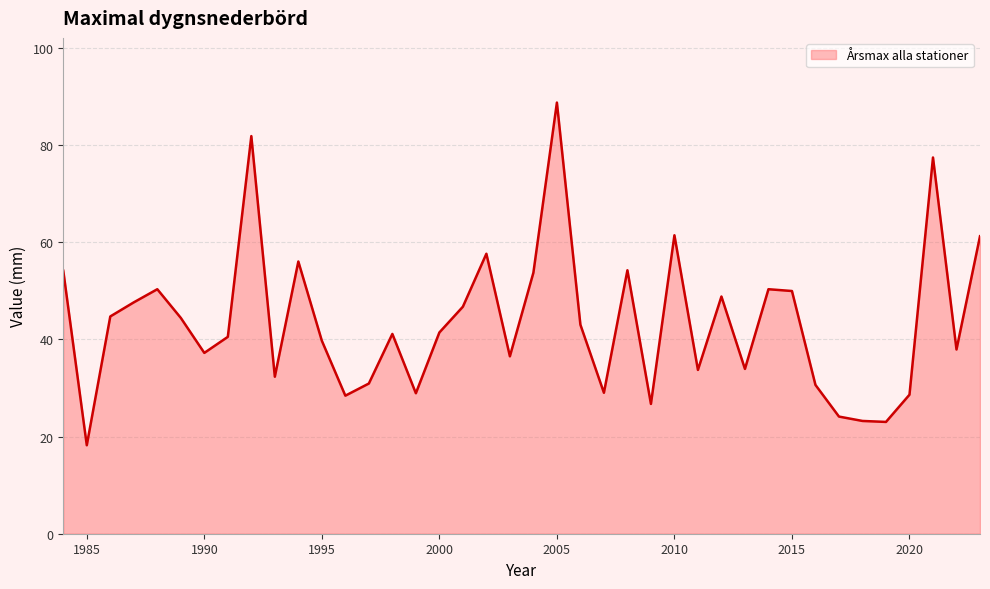

What is the maximum value shown in the chart?

88.7